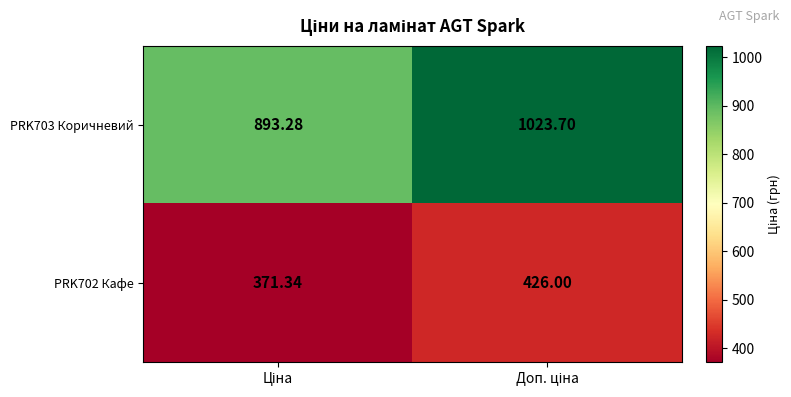

How many data points in PRK702 Кафе are less than 426?

1